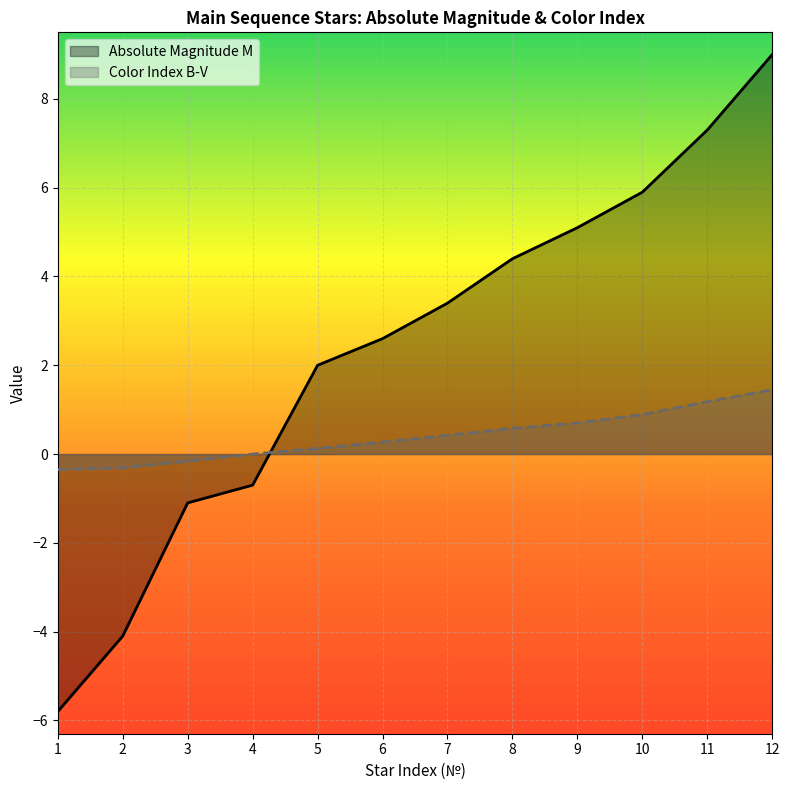

At which category does the chart reach its minimum across all series?

1